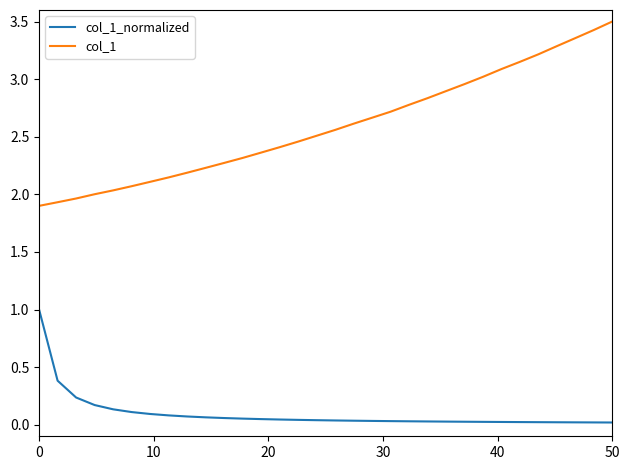

True or false: col_1_normalized and col_1 cross at least once.

False